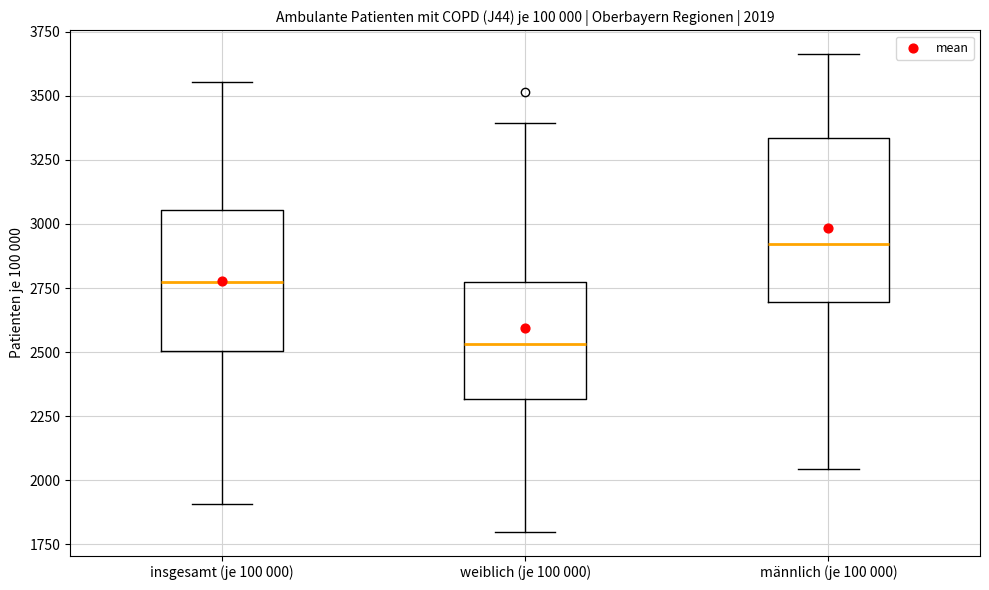

Which box is the tallest, from its lower edge to its upper edge?

männlich (je 100 000)